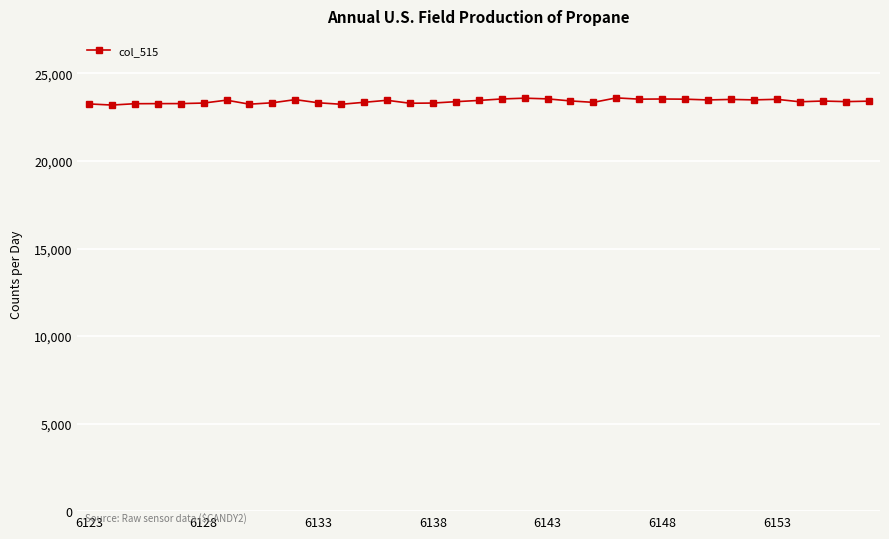

True or false: there are more than 0 points higher than both neighbors.

True